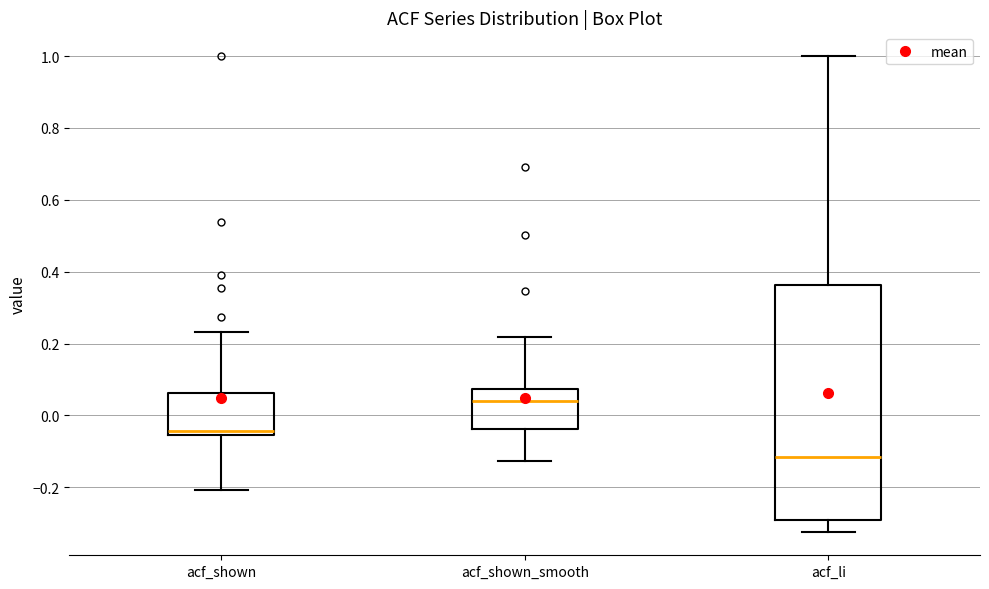

Reading left to right, transcribe this box plot: for each box, give where its median line is, the range the box spans, and where its two whiskers end, as read against the y-axis. The values are not printed on the chart, so give them approximately, as read against the axis.

acf_shown: median -0.04, box -0.06 to 0.06, whiskers -0.20 to 0.24
acf_shown_smooth: median 0.04, box -0.04 to 0.08, whiskers -0.12 to 0.22
acf_li: median -0.12, box -0.28 to 0.36, whiskers -0.32 to 1.00